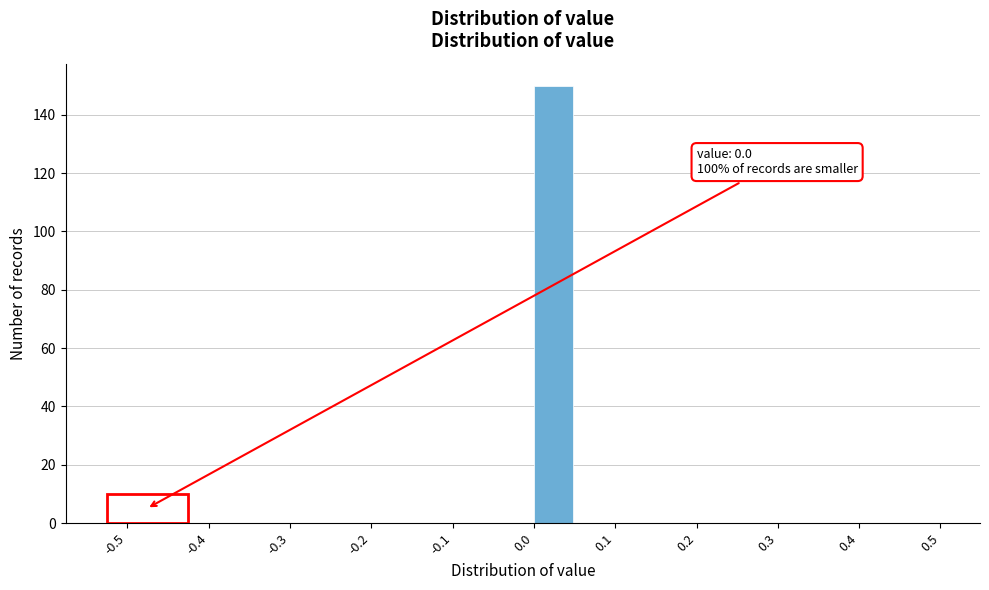

Over which range of the x-axis is the bar tallest?

0.00 to 0.05